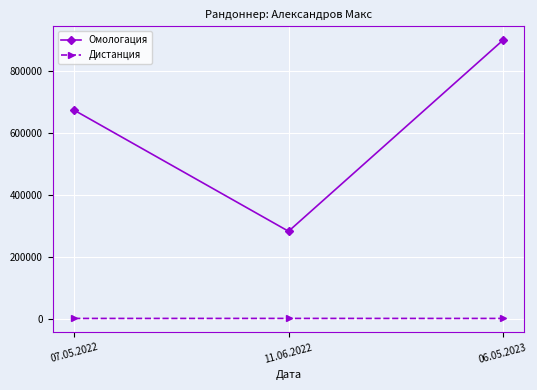

What is the difference between the Омологация values at 07.05.2022 and 11.06.2022?

391585